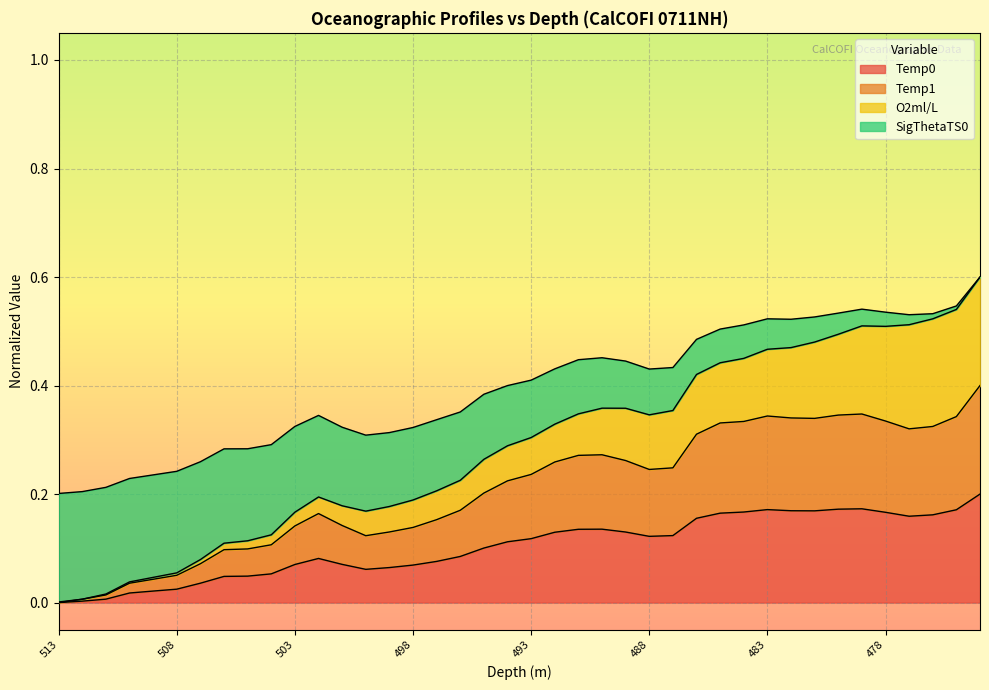

Does the chart display data point markers on the line(s)?

No